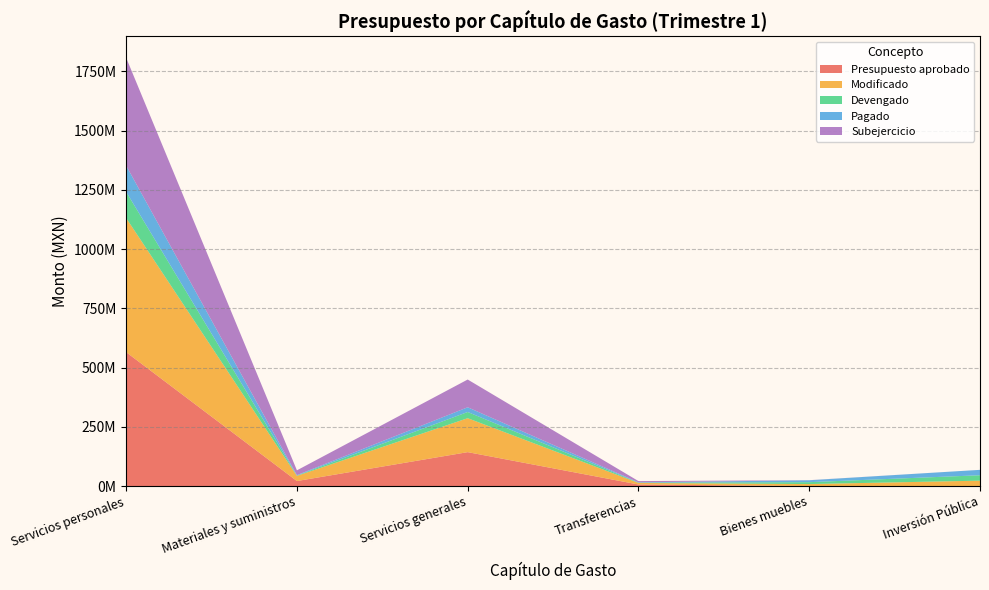

Reading right to left, extract all data points from this chart.

Presupuesto aprobado: 6000=0.0	5000=0.0	4000=6563077.0	3000=143103602.0	2000=21151828.0	1000=564988163.0
Modificado: 6000=22800857.8	5000=8389755.1	4000=6563077.0	3000=143228305.8	2000=21799466.5	1000=565903535.0
Devengado: 6000=22800857.8	5000=8027701.0	4000=1291062.0	3000=26163415.5	2000=1587862.7	1000=110530517.5
Pagado: 6000=22800857.8	5000=8027701.0	4000=1291062.0	3000=19924125.7	2000=1587862.7	1000=110530517.5
Subejercicio: 6000=0.0	5000=362054.1	4000=5272014.0	3000=117064890.3	2000=20211603.8	1000=455373017.5